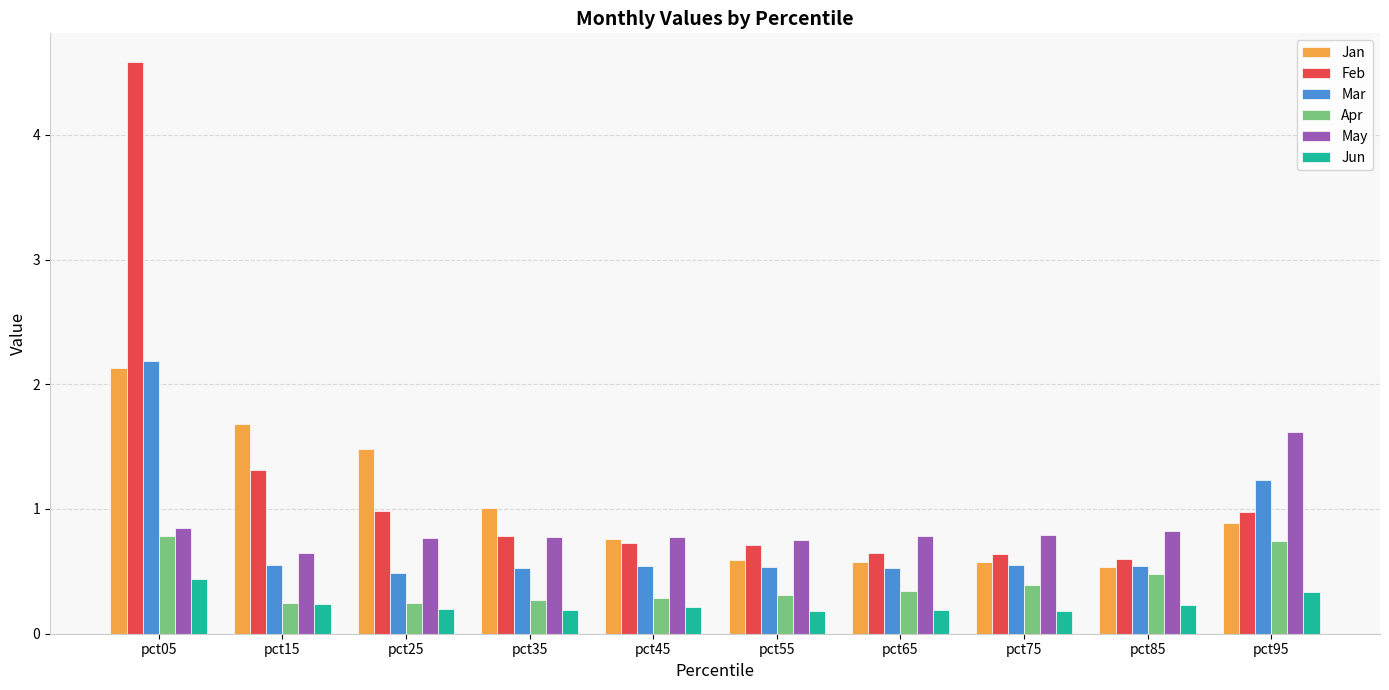

What is the difference between the highest and lowest values at pct85?

0.6